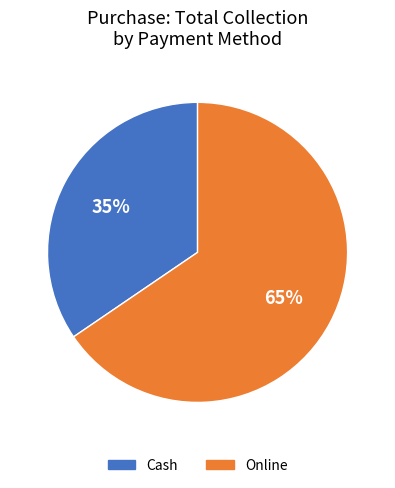

To the nearest percent, what percentage of the pie is Cash?

35%